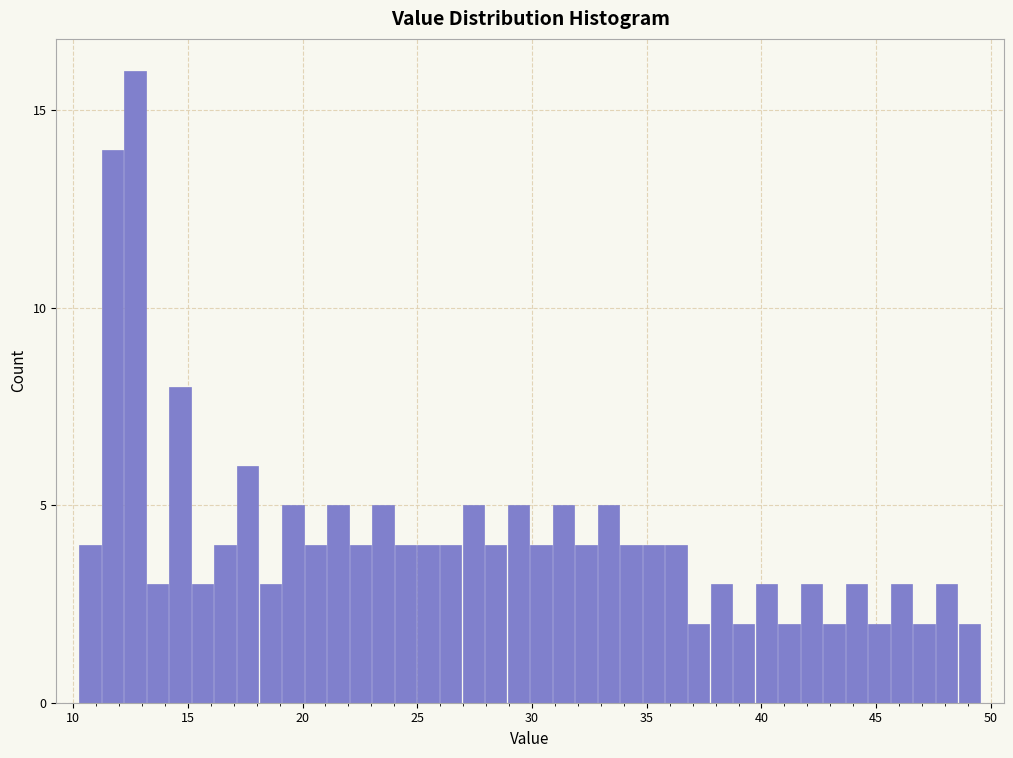

Around what value on the x-axis is the tallest bar? Give the approximate position of its centre, as read against the axis.

12.5